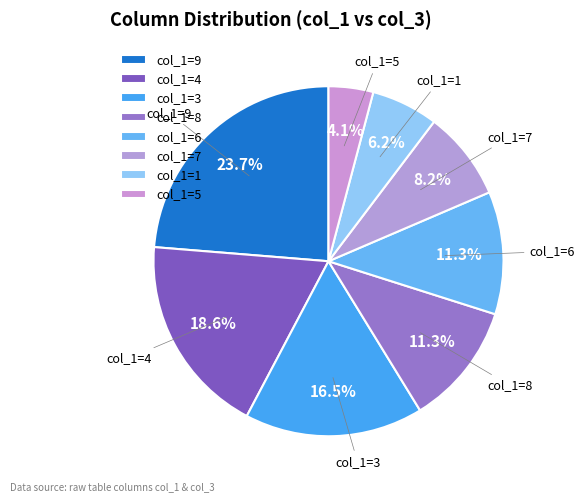

Count the number of slices in the pie.

8